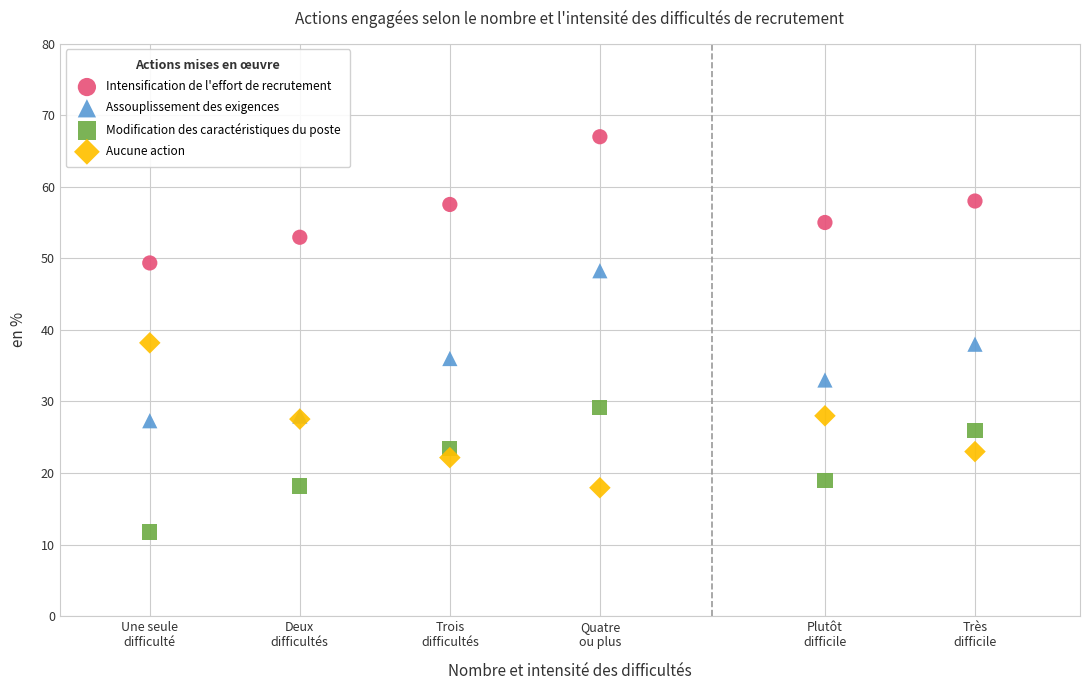

Which series contains the highest Y value?

Intensification de l'effort de recrutement